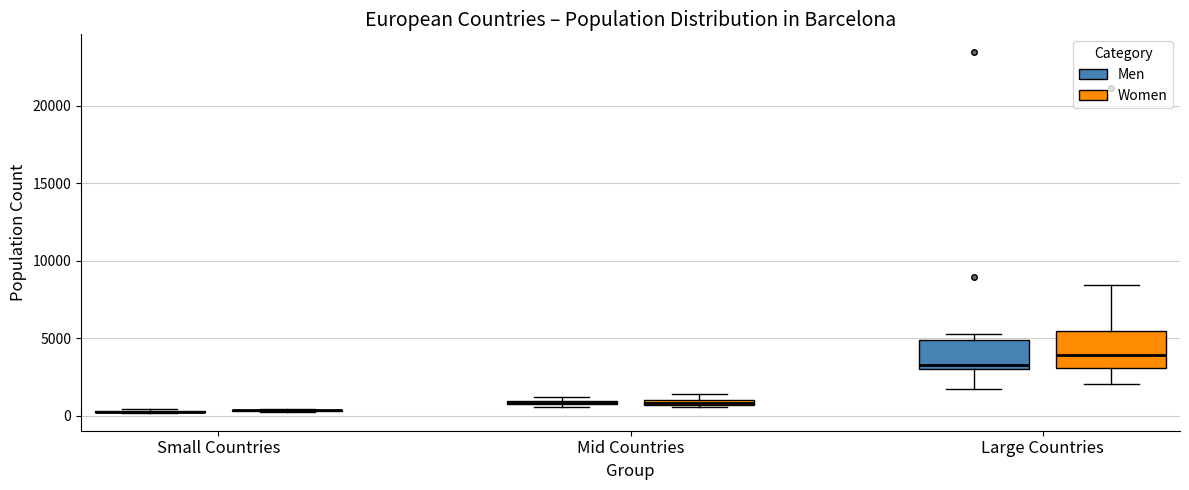

Comparing the boxes themselves (not the whiskers), which one is the tallest?

Large Countries (Women)